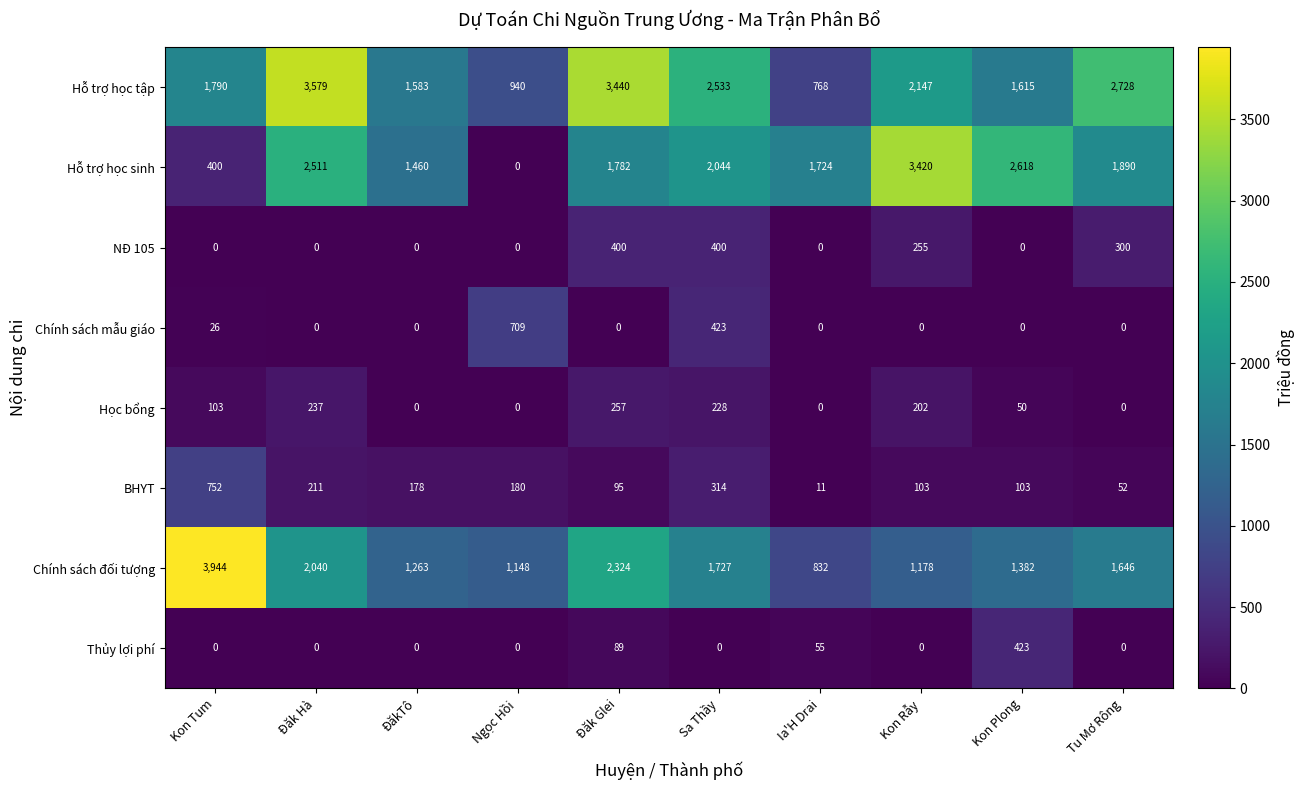

What is the approximate value of Học bổng at Kon Rẫy, to the nearest 5?

200